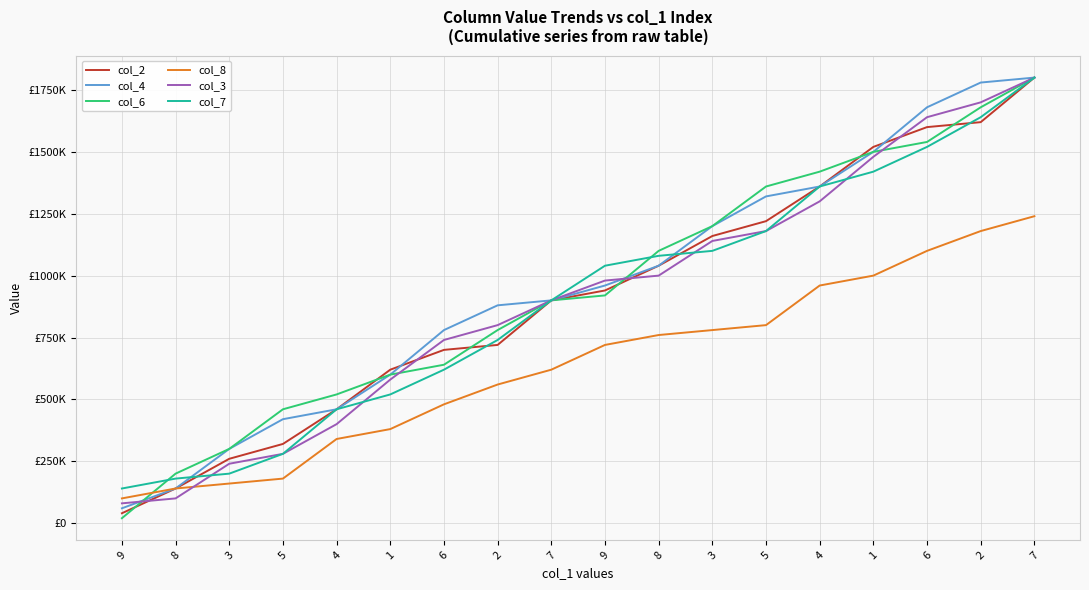

True or false: col_4 and col_2 cross at least once.

True